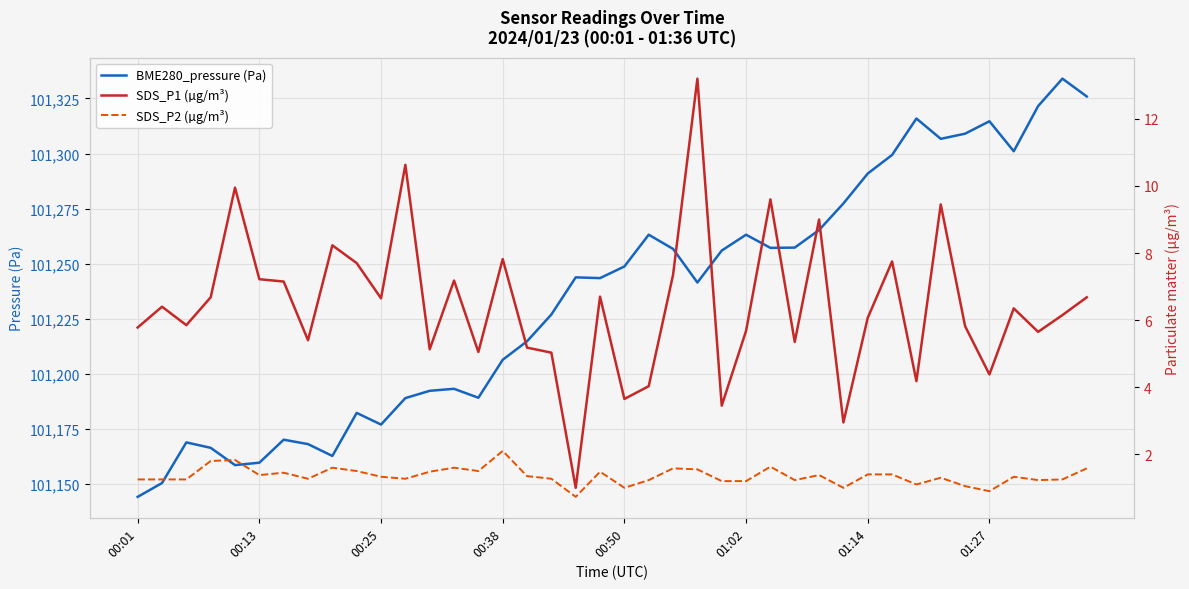

What is the maximum value for BME280_pressure (Pa)?

101334.0